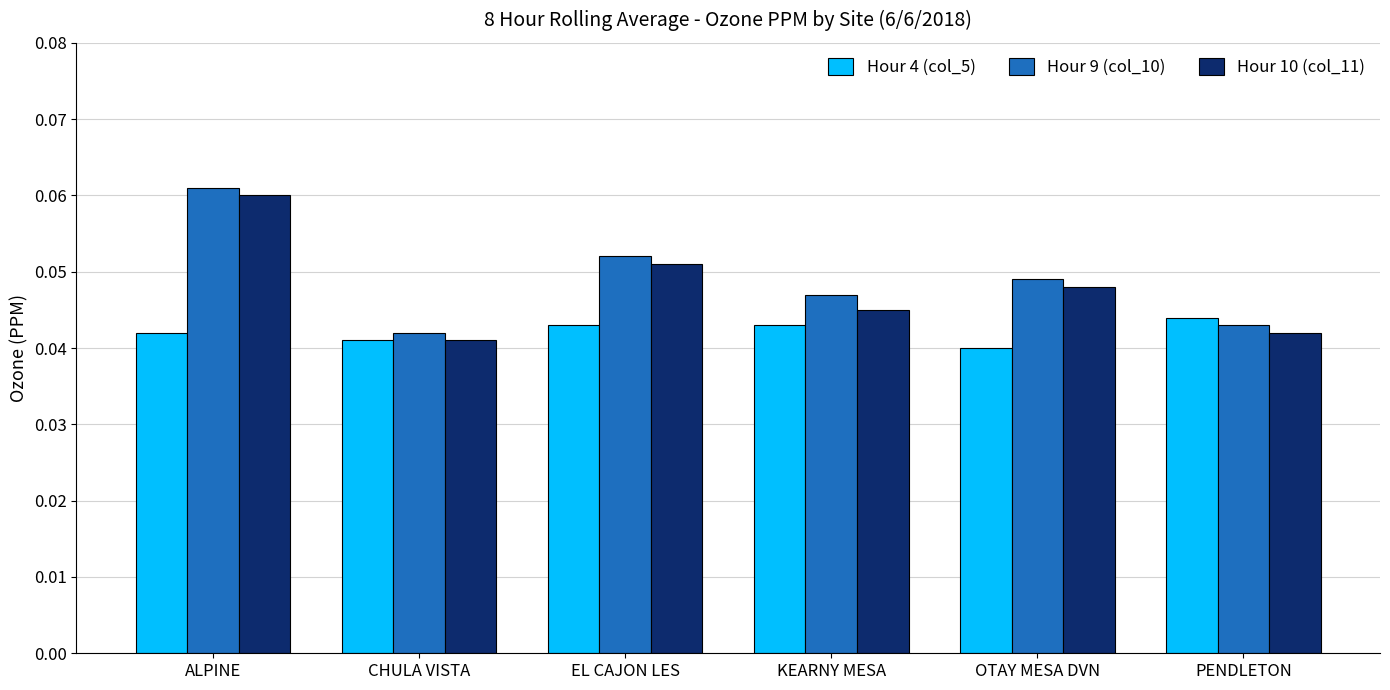

How many groups of bars are there?

6